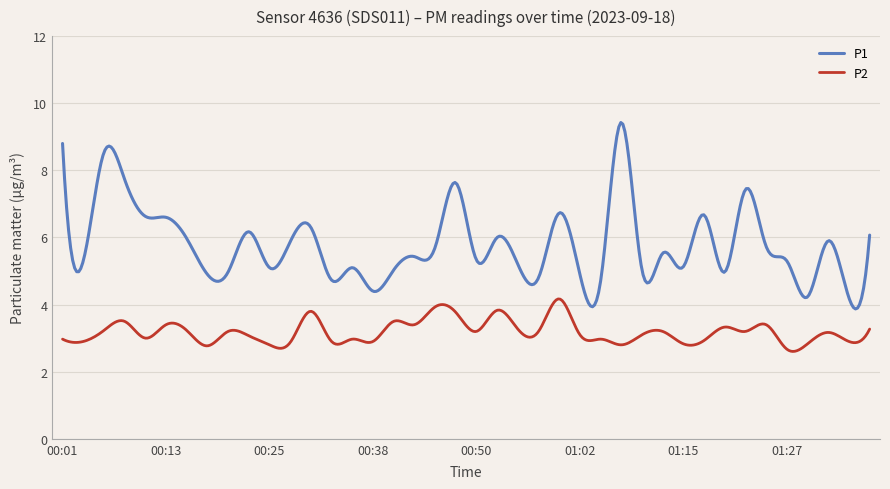

Which series has the largest total across all categories?

P1